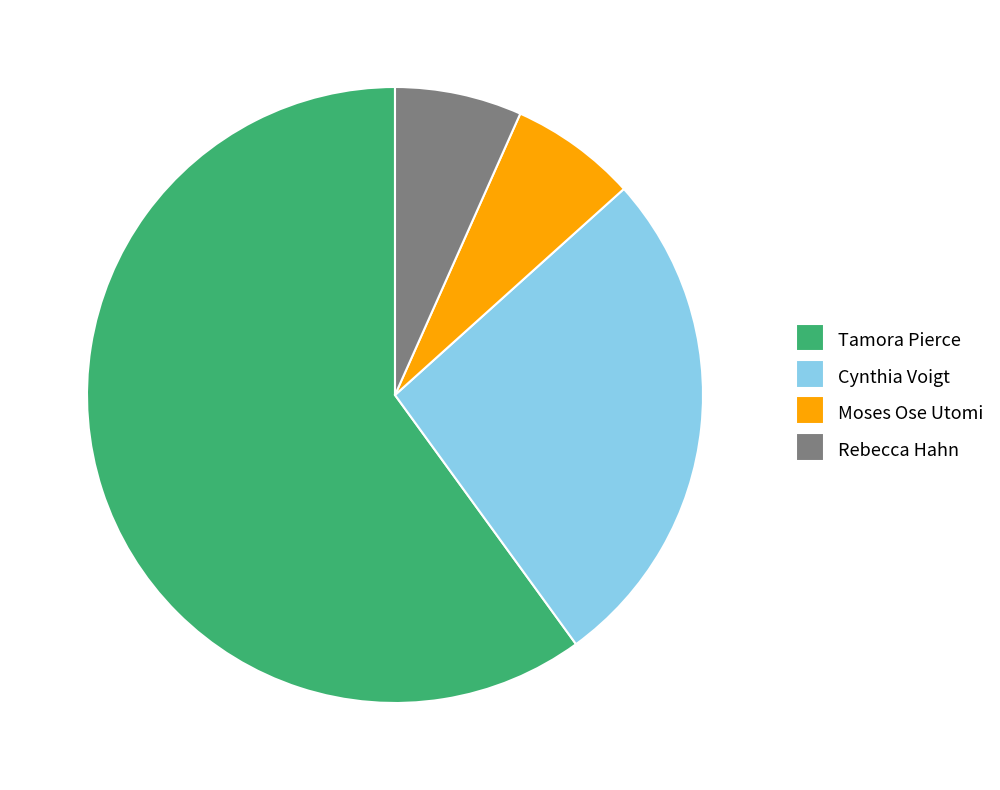

The Cynthia Voigt slice represents 44% of the pie. True or false?

False